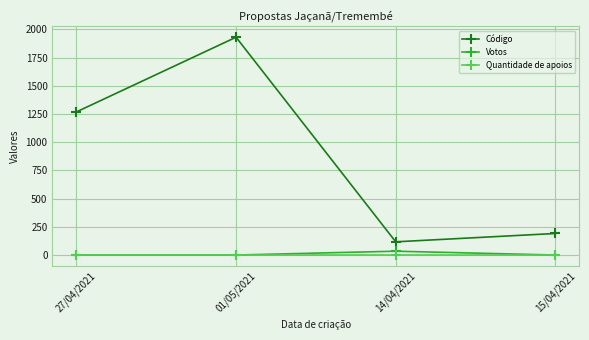

True or false: Quantidade de apoios has a value of 0 at 14/04/2021.

True